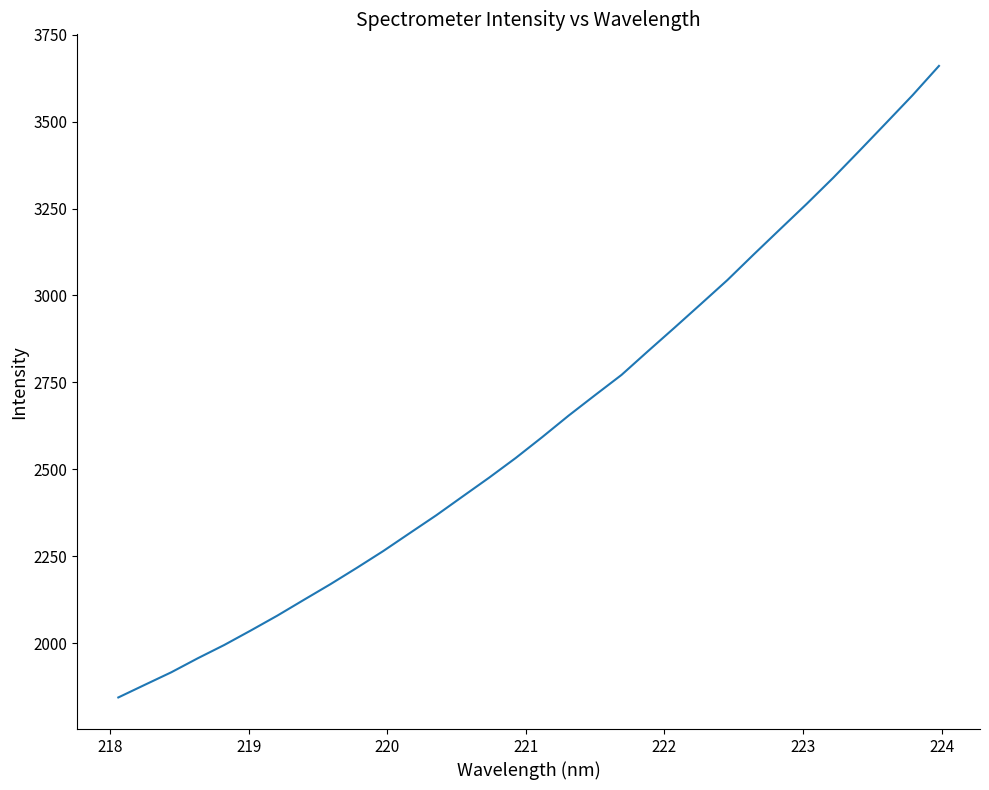

What is the minimum value shown in the chart?

1844.6